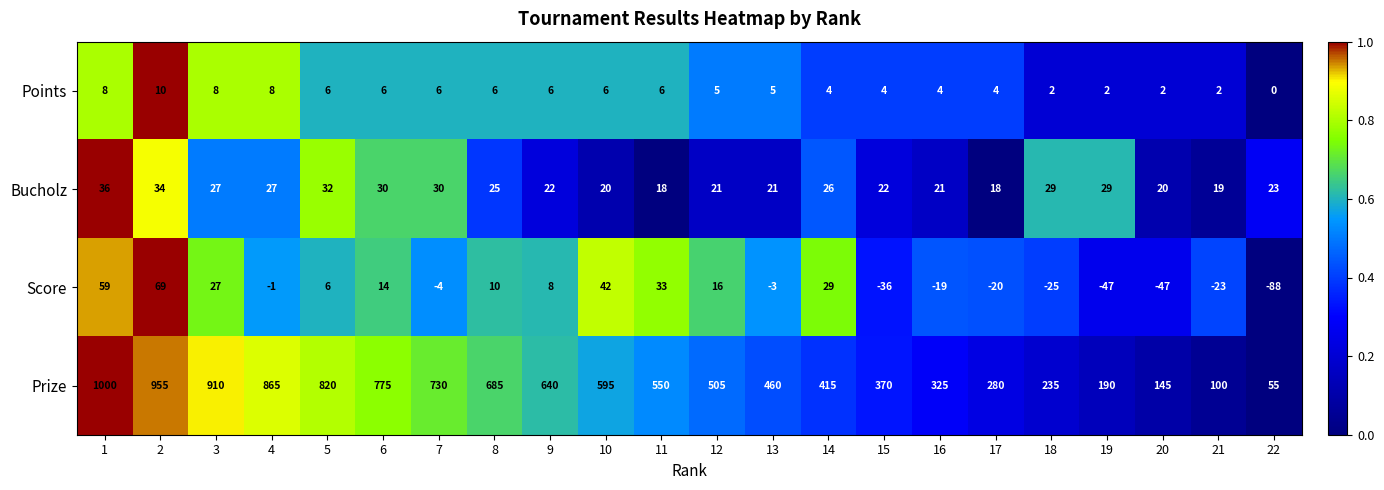

The Prize series shows 100 at 21. True or false?

True